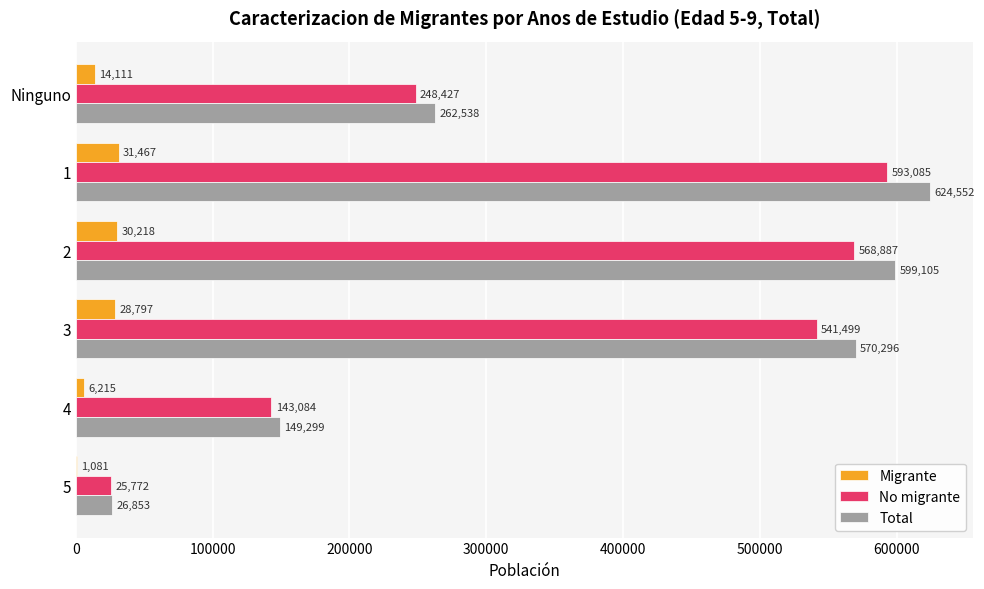

At which label does Migrante reach its peak?

1